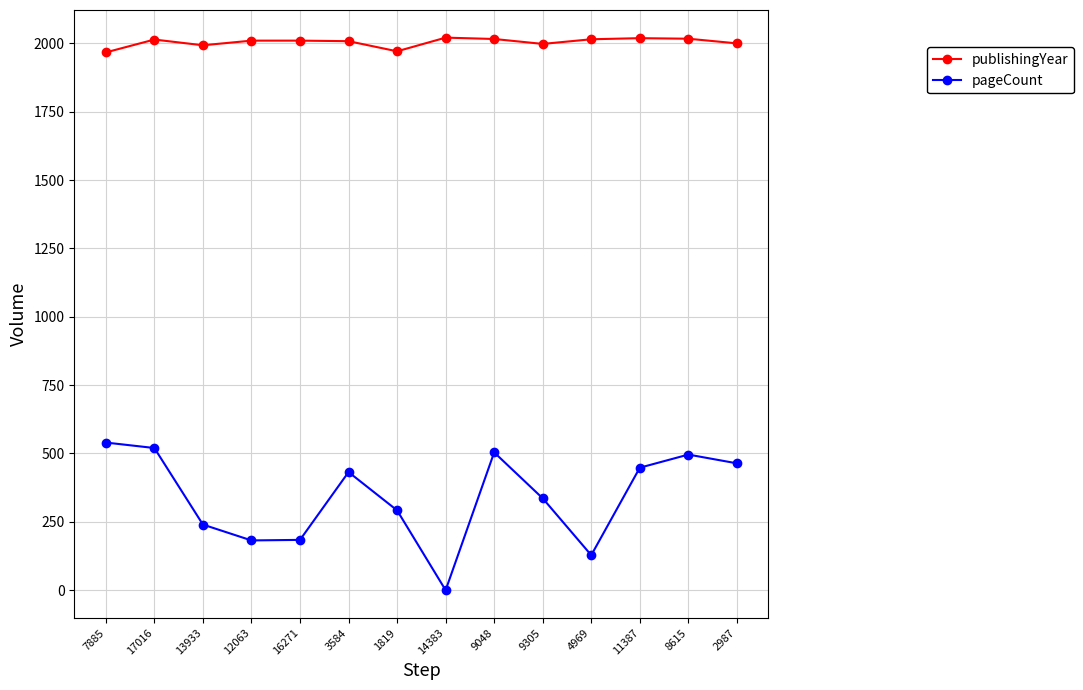

What is the maximum value for publishingYear?

2021